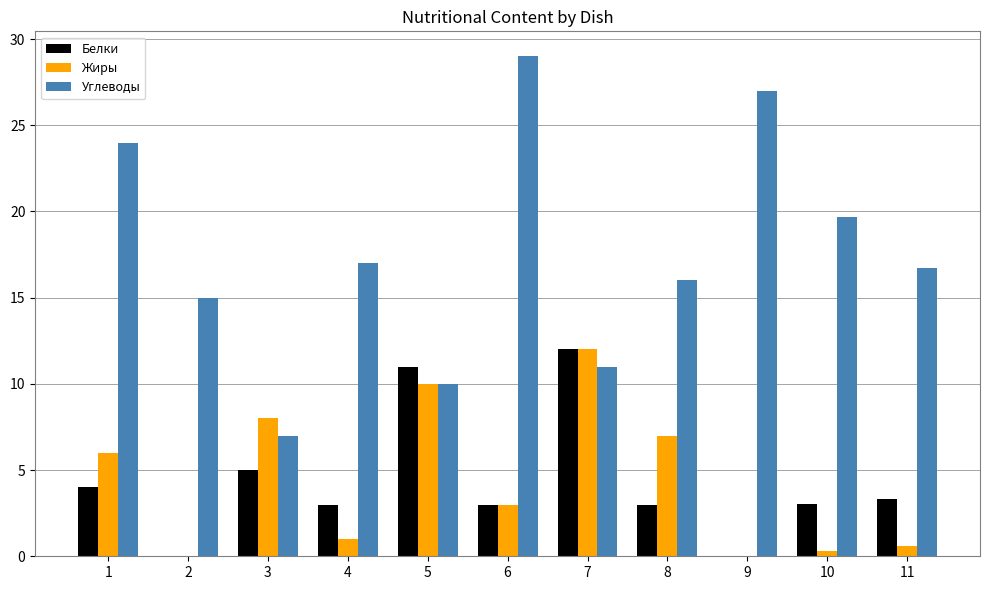

Which series has the largest total across all categories?

Углеводы